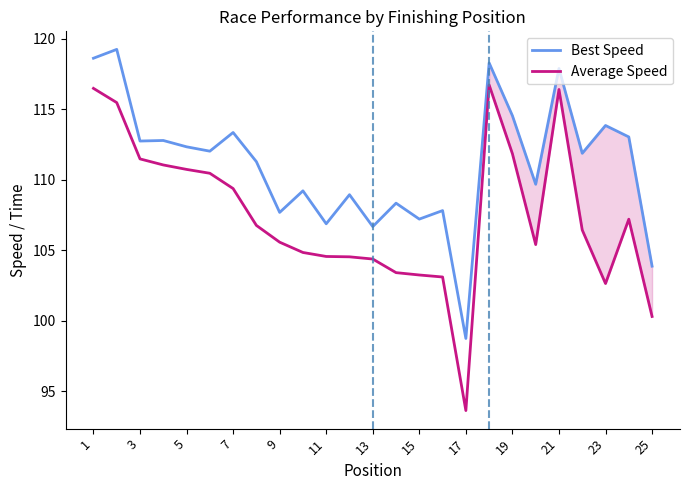

List the series in order of their peak value, lowest first.

Average Speed, Best Speed